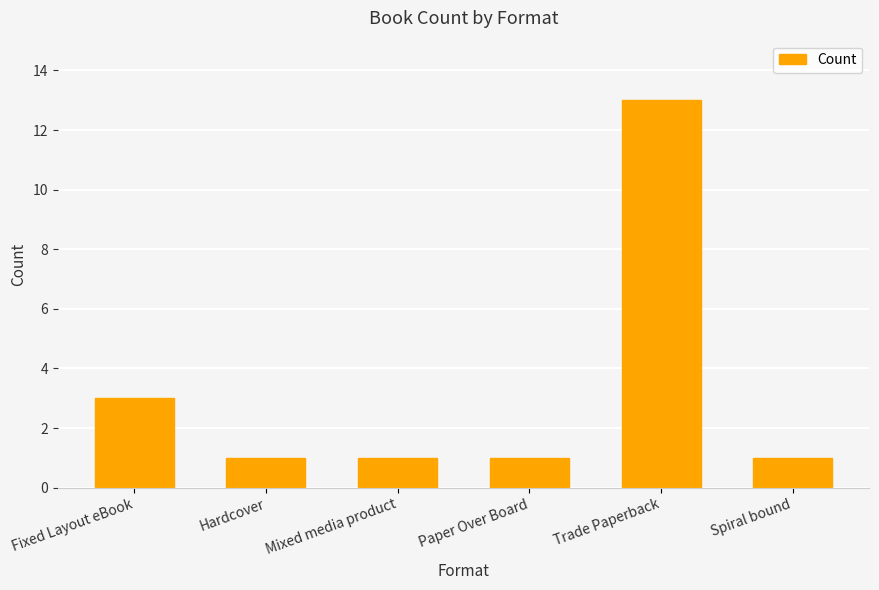

How many series are shown in this chart?

1